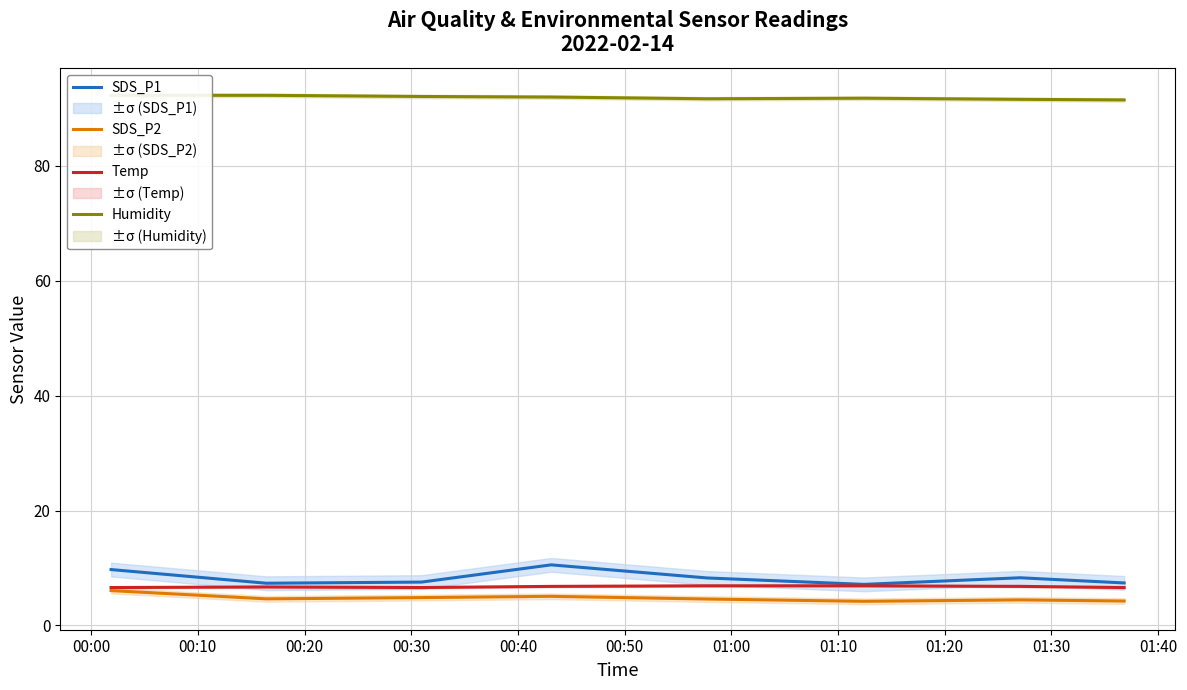

What is the highest value of the SDS_P2 series?

6.1